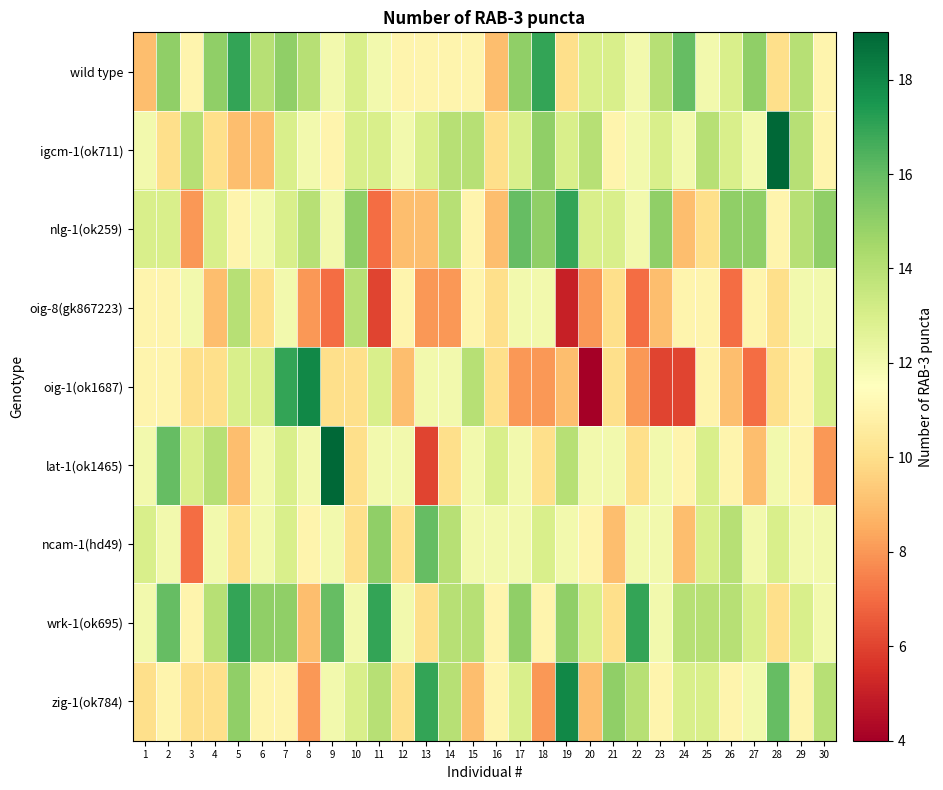

At how many categories does at least one series exceed 7?

30